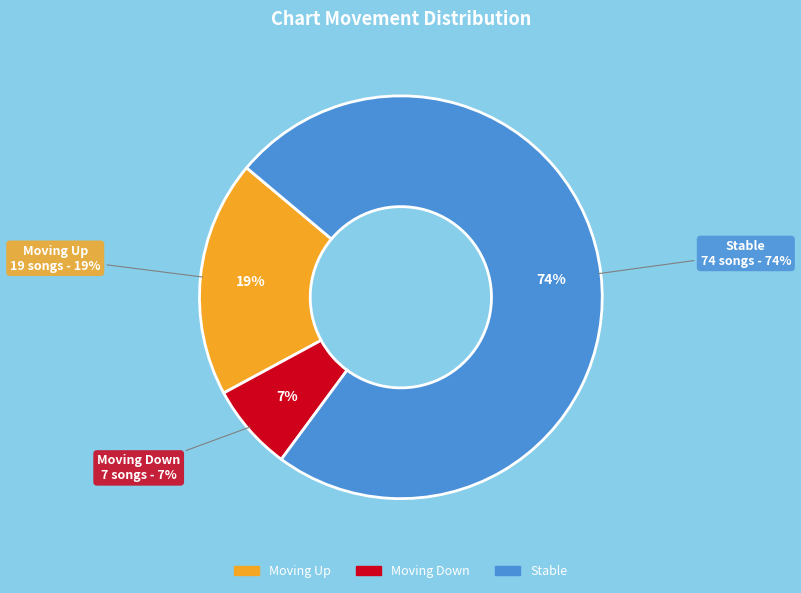

True or false: up accounts for 11% of the total.

False